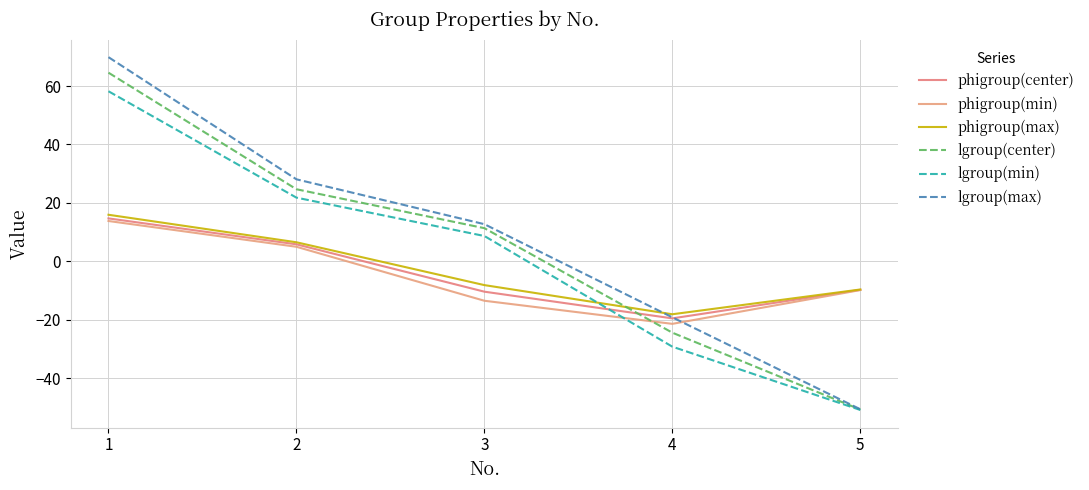

Between 2 and 5, which series saw the biggest shift?

lgroup(max)